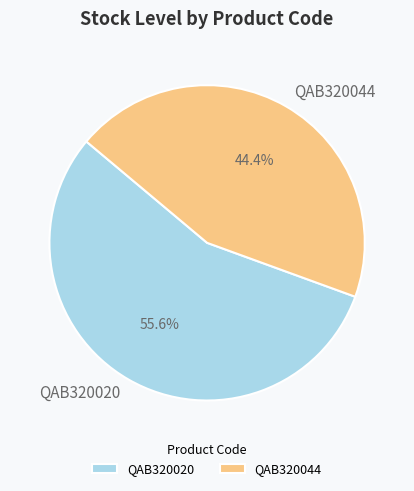

How much of the chart is everything except QAB320020?

44.4%